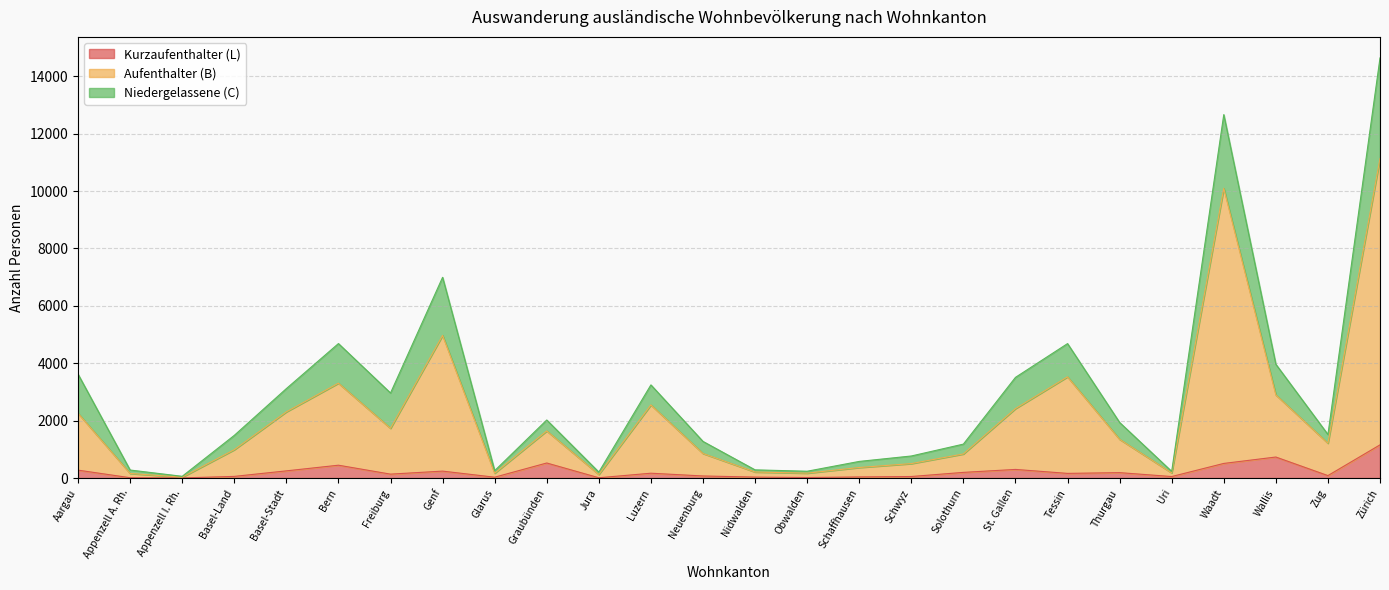

The value of Kurzaufenthalter (L) at Zürich is 639. True or false?

False